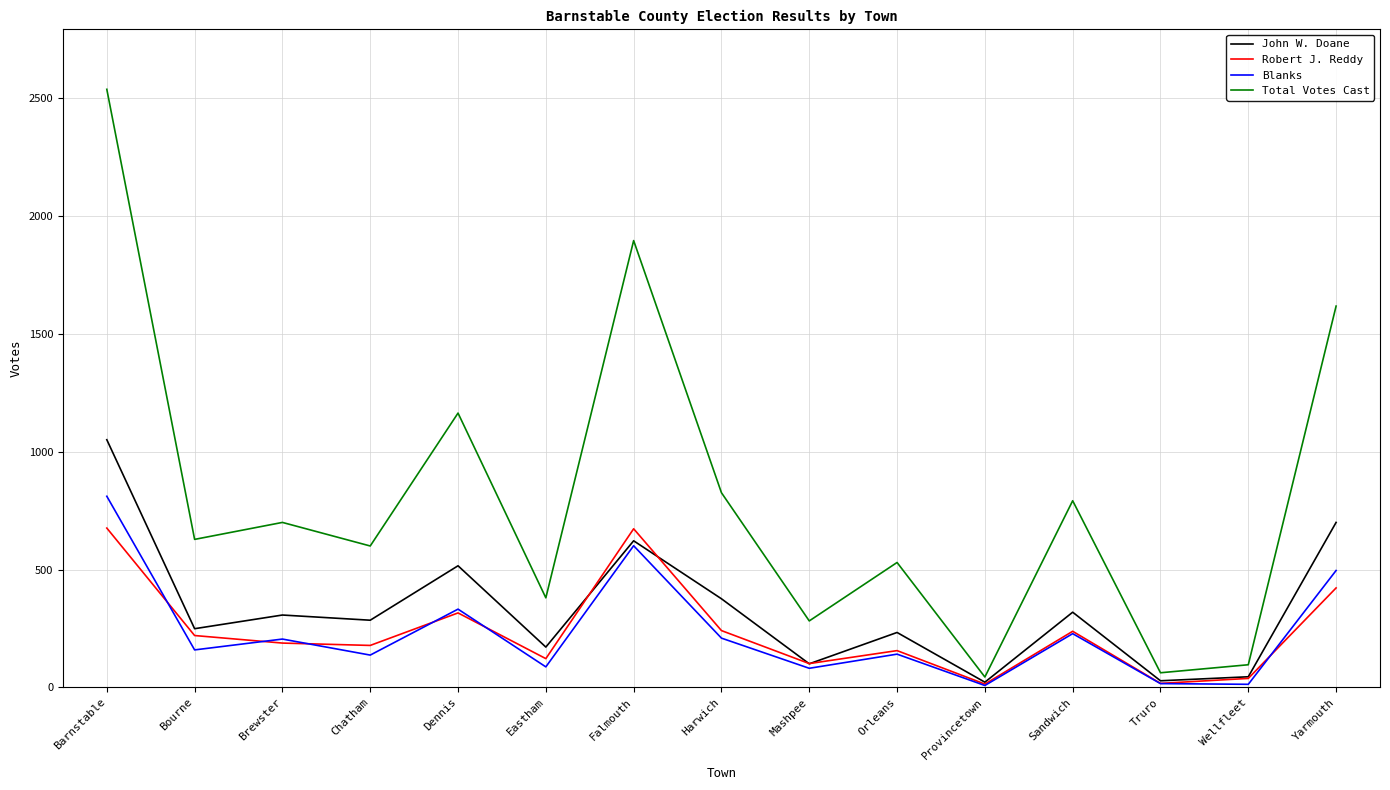

What is the difference between the second highest and second lowest values in the Total Votes Cast series?

1834